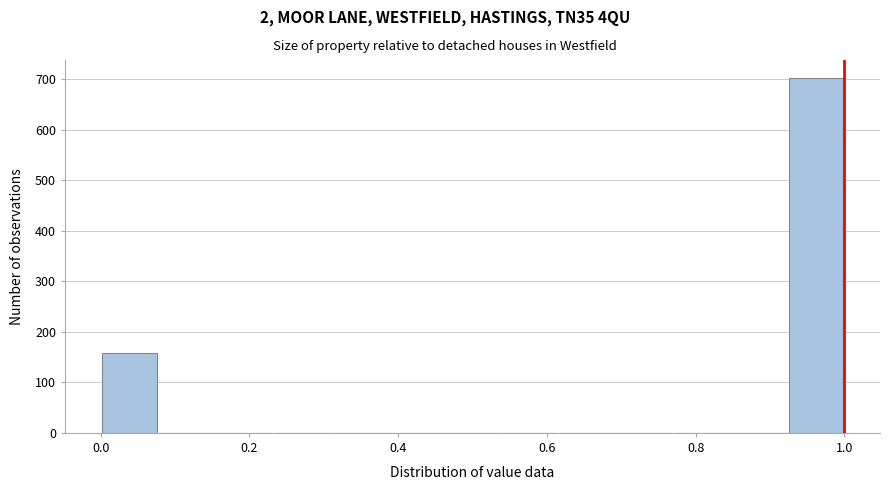

Around what value on the x-axis is the tallest bar? Give the approximate position of its centre, as read against the axis.

0.96